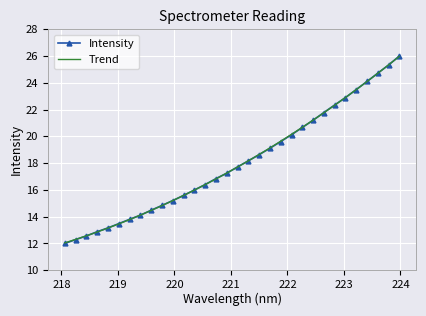

What is the difference between the values at 220.3533 and 223.0264?

6.9